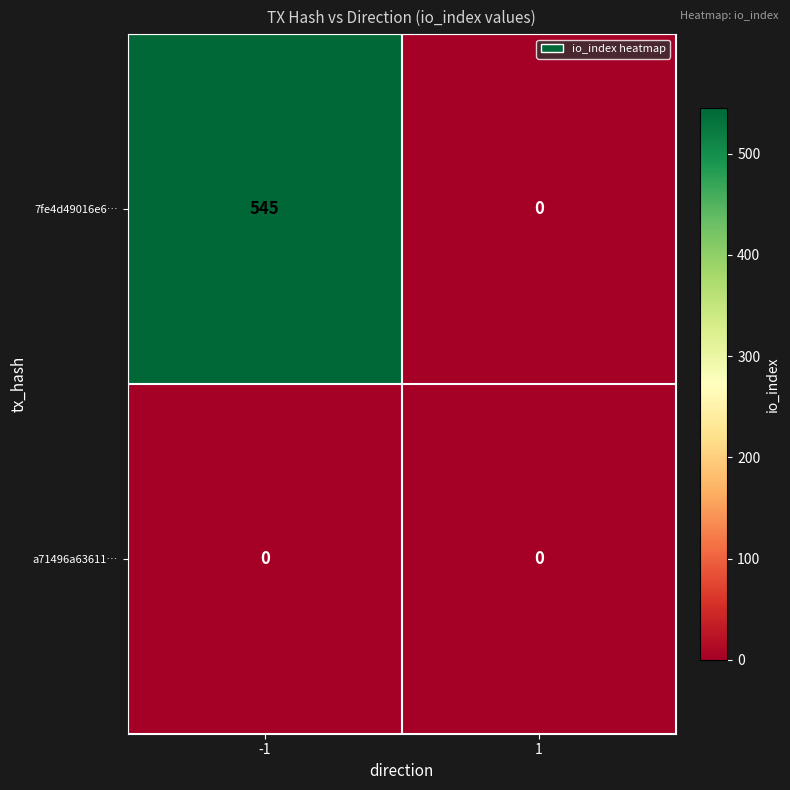

The 7fe4d49016e6… series shows 367 at 1. True or false?

False